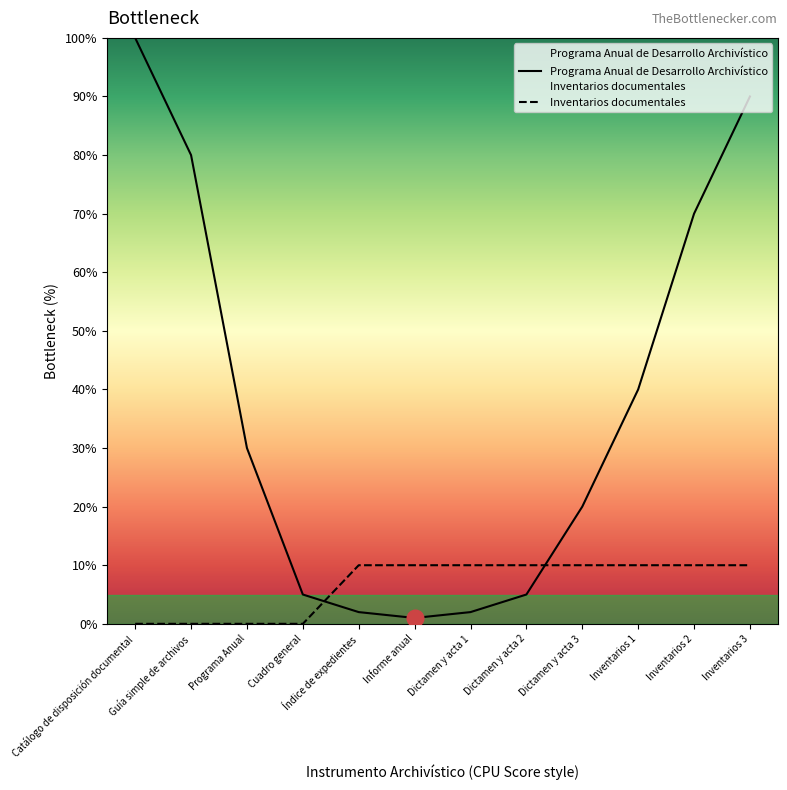

How many values in the Inventarios documentales series are below 10?

4